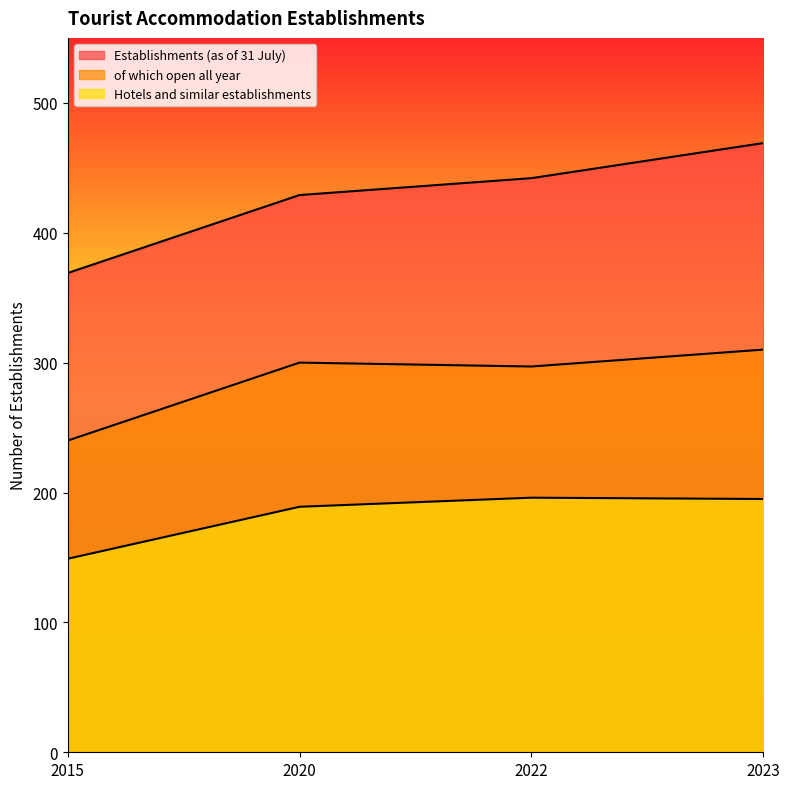

True or false: Hotels and similar establishments has more than 0 interior local peaks.

True